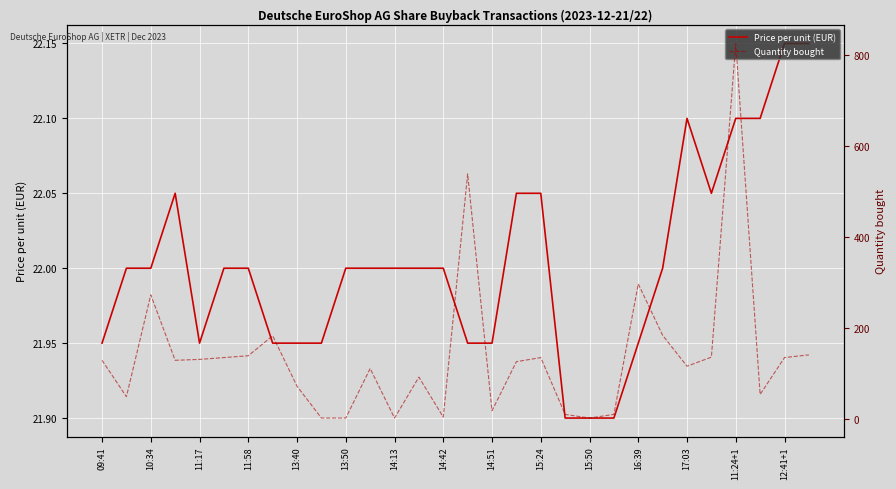

How many categories are shown in the chart?

30